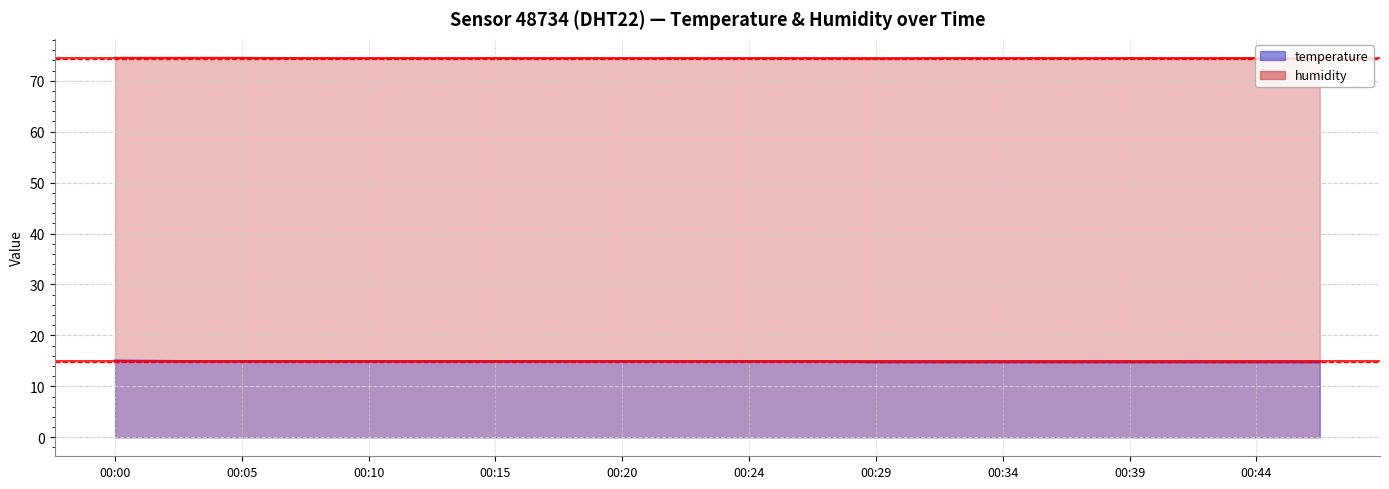

Rank the series by their average value, from lowest to highest.

temperature, humidity